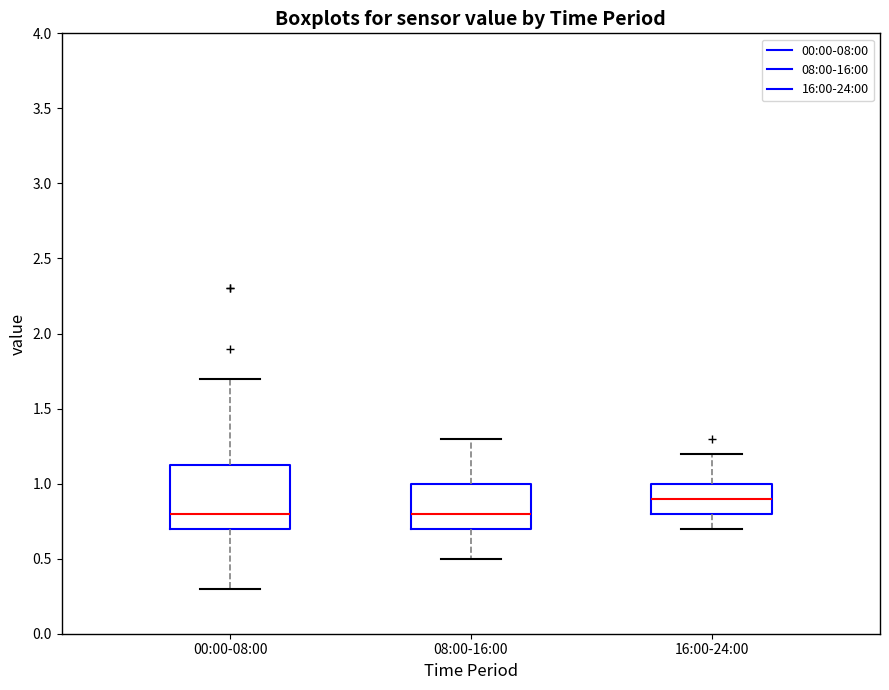

Reading left to right, read every box against the y-axis: the position of its median line, the range the box covers, and the ends of its whiskers. The values are not printed on the chart, so give them approximately, as read against the axis.

00:00-08:00: median 0.80, box 0.70 to 1.15, whiskers 0.30 to 1.70
08:00-16:00: median 0.80, box 0.70 to 1.00, whiskers 0.50 to 1.30
16:00-24:00: median 0.90, box 0.80 to 1.00, whiskers 0.70 to 1.20